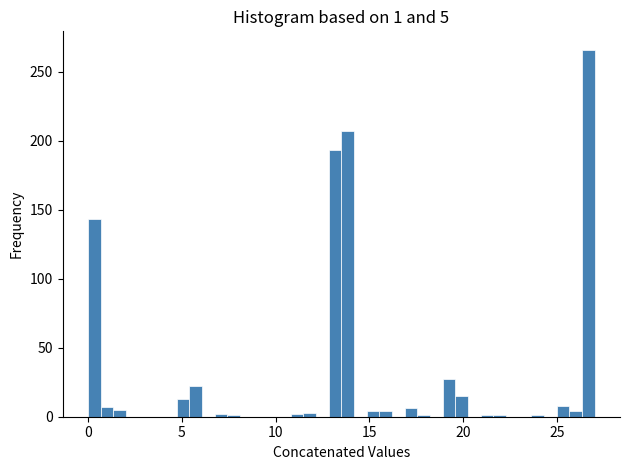

Around what value on the x-axis is the tallest bar? Give the approximate position of its centre, as read against the axis.

26.5